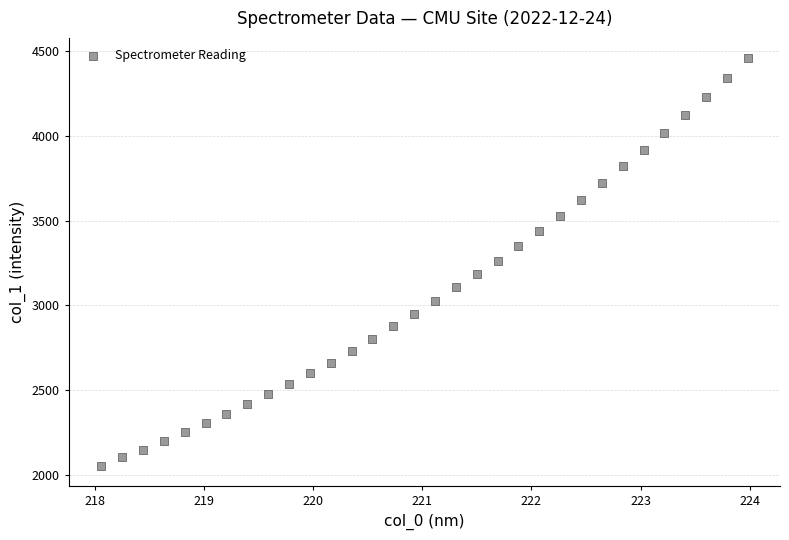

What is the range of Y values (max minus min)?

2408.4